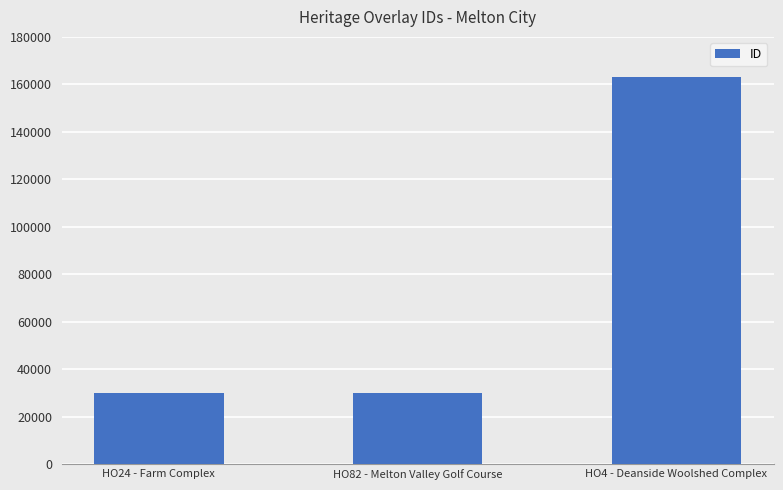

Which category has the highest value across all series?

HO4 - Deanside Woolshed Complex